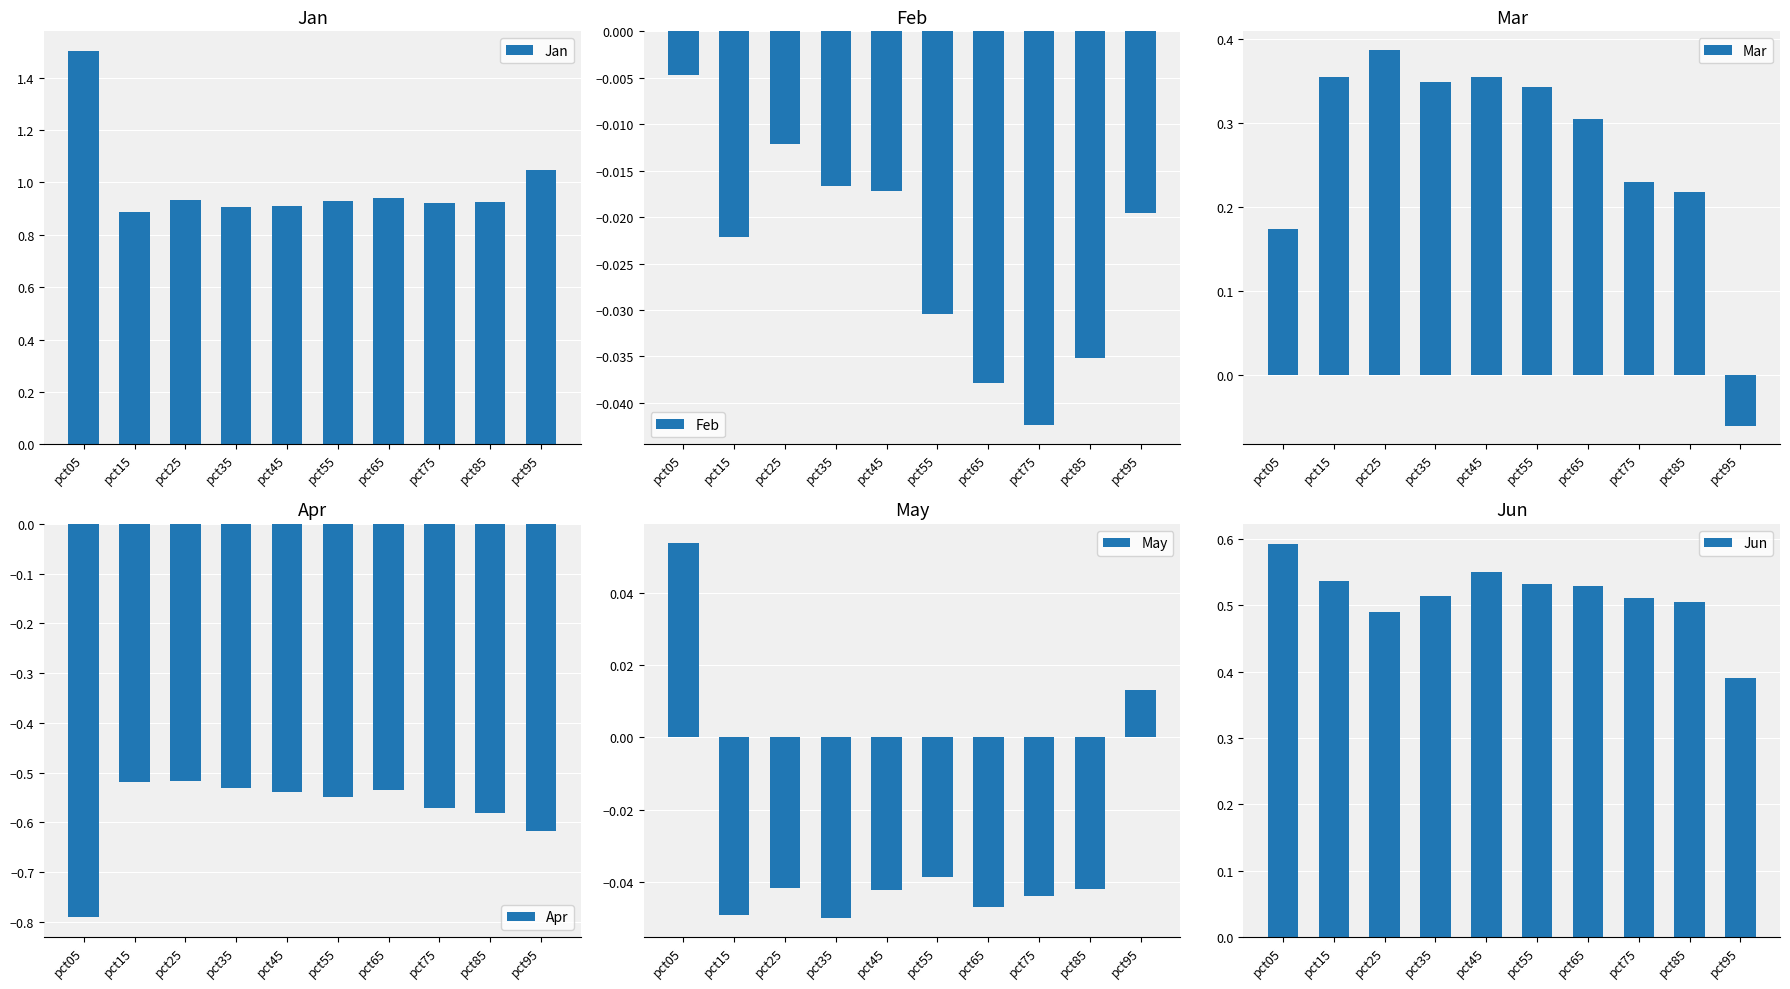

Where is Feb nearest to the value 0?

pct05